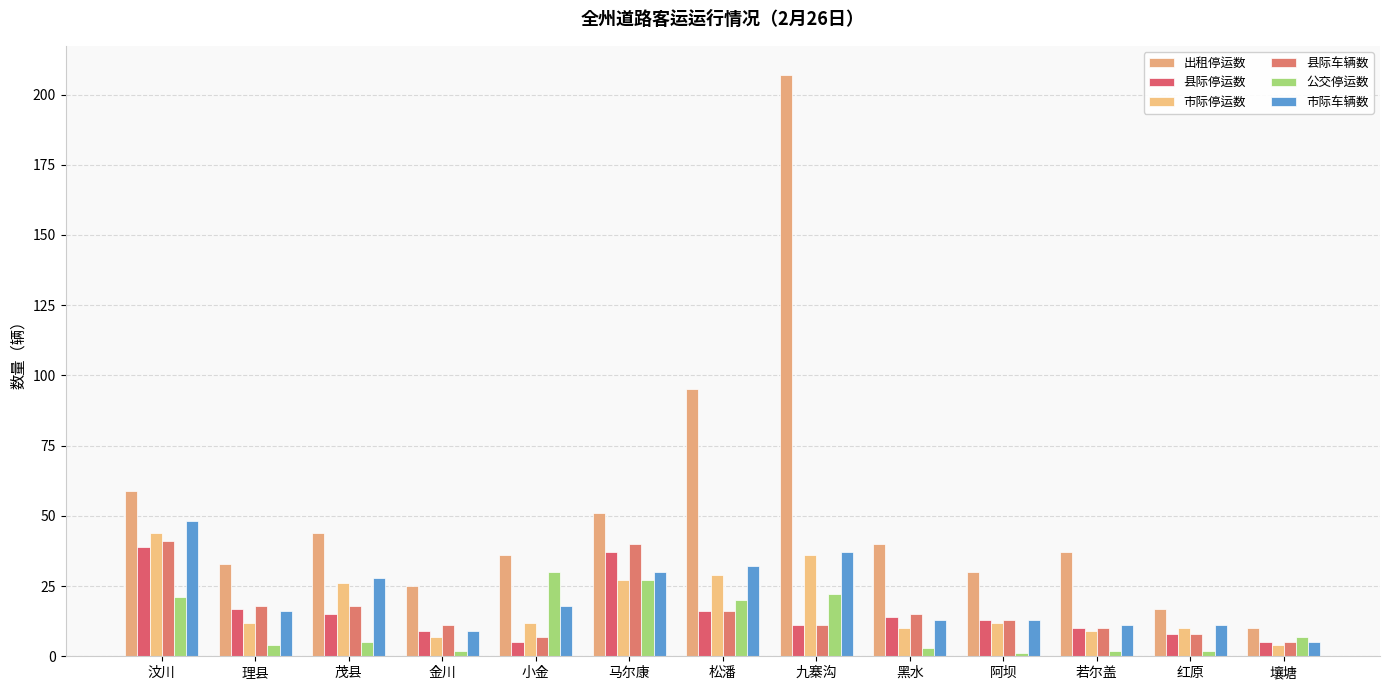

Which category has the highest value across all series?

九寨沟